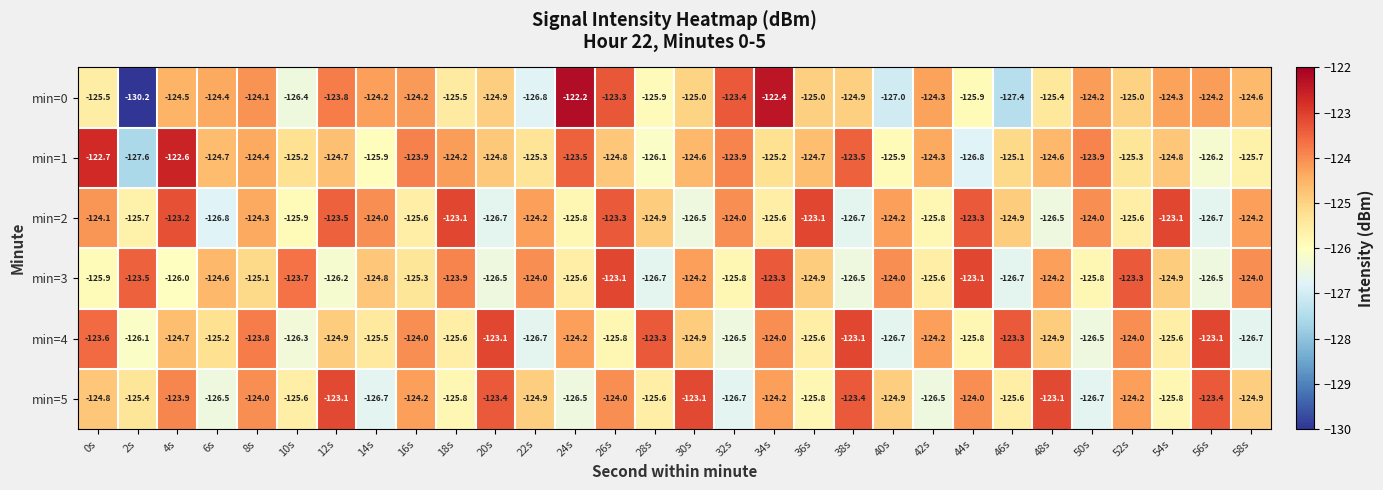

What is the greatest value displayed?

-122.2